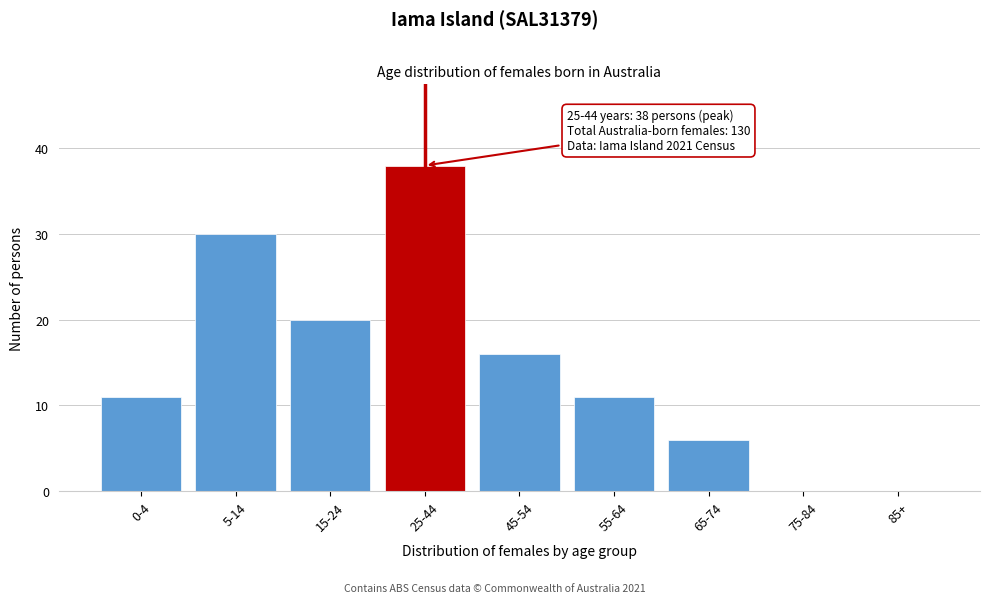

Reading right to left, extract all data points from this chart.

85+=0	75-84=0	65-74=6	55-64=11	45-54=16	25-44=38	15-24=20	5-14=30	0-4=11